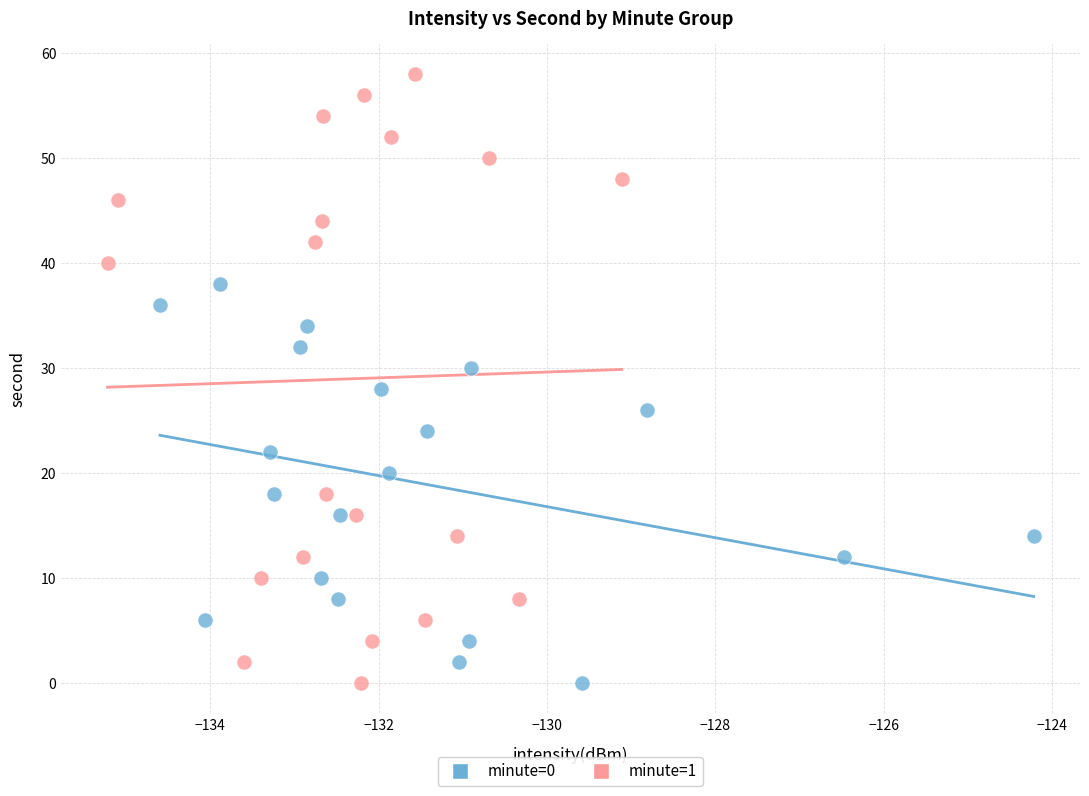

Which series has the widest spread of Y values?

minute=1